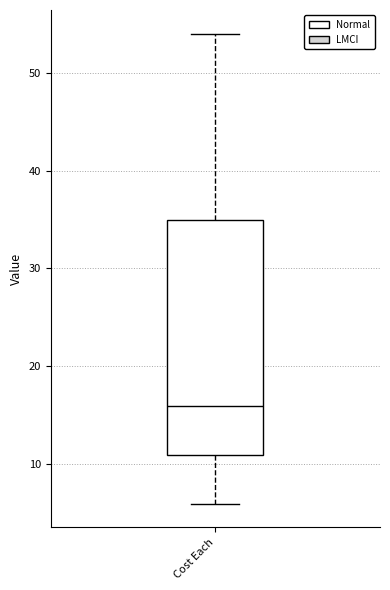

Read this box plot against the y-axis: the position of the median line, the range covered by the box, and the ends of both whiskers. The values are not printed on the chart, so give them approximately, as read against the axis.

median 16, box 11 to 35, whiskers 6 to 54